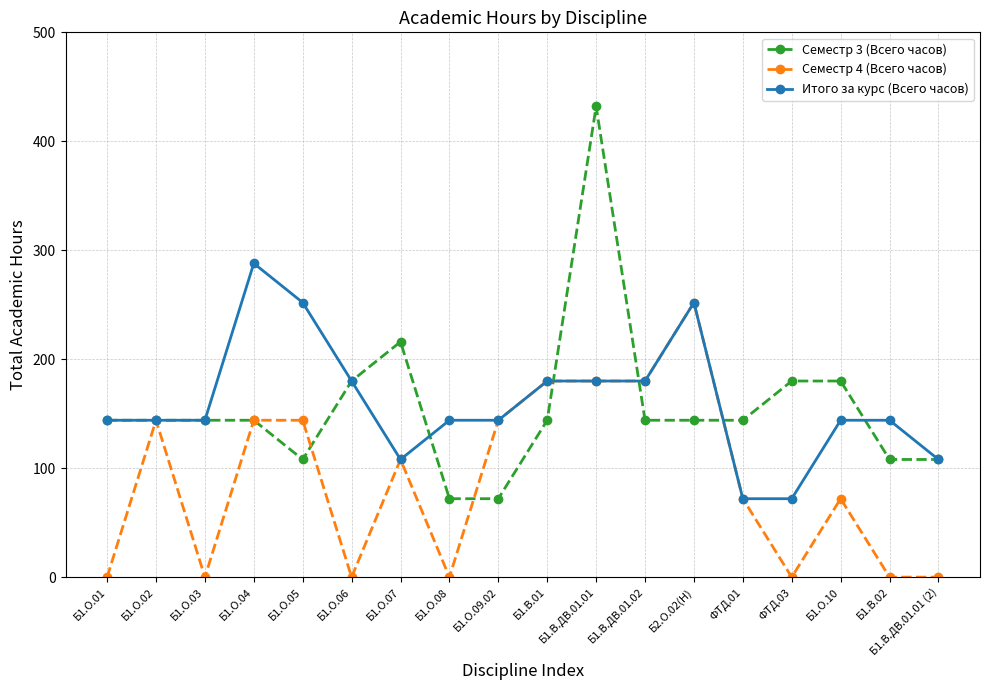

True or false: Семестр 4 (Всего часов) has more than 0 interior local peaks.

True